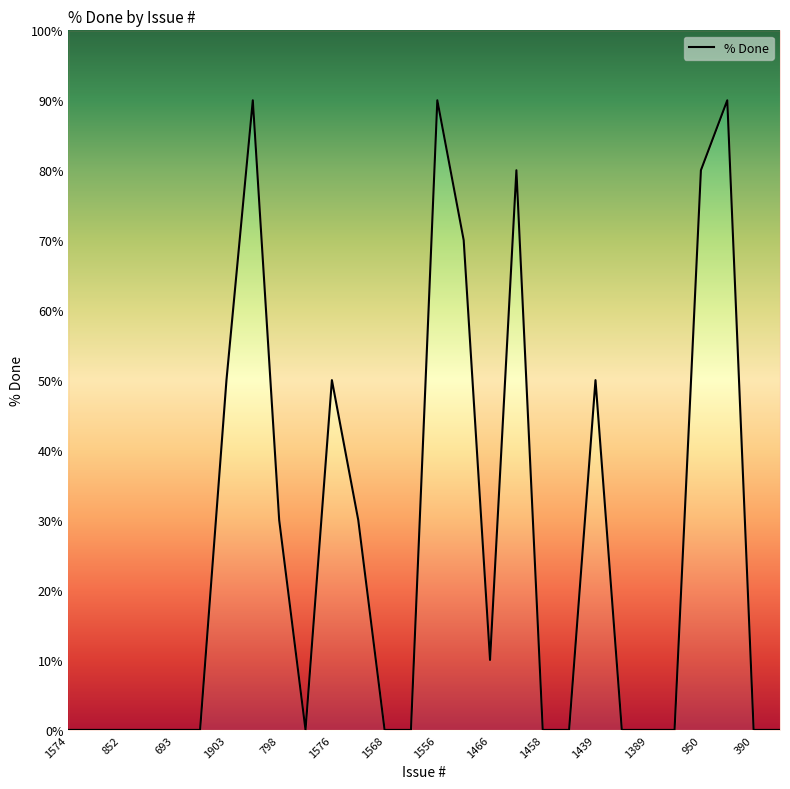

What is the difference between the second highest and second lowest values?

90